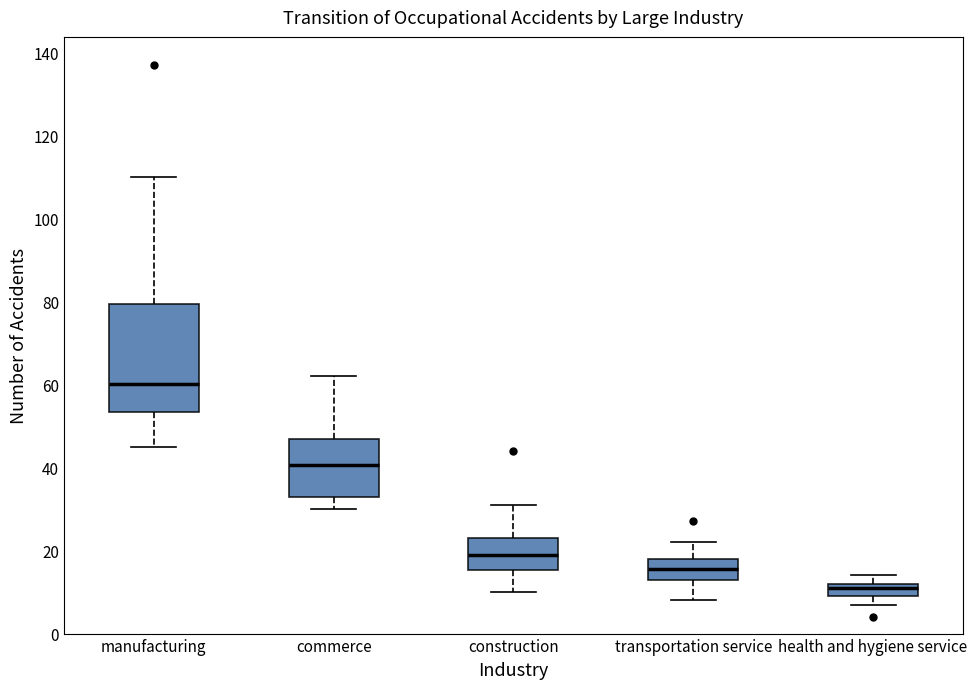

Which box's median line is the highest?

manufacturing